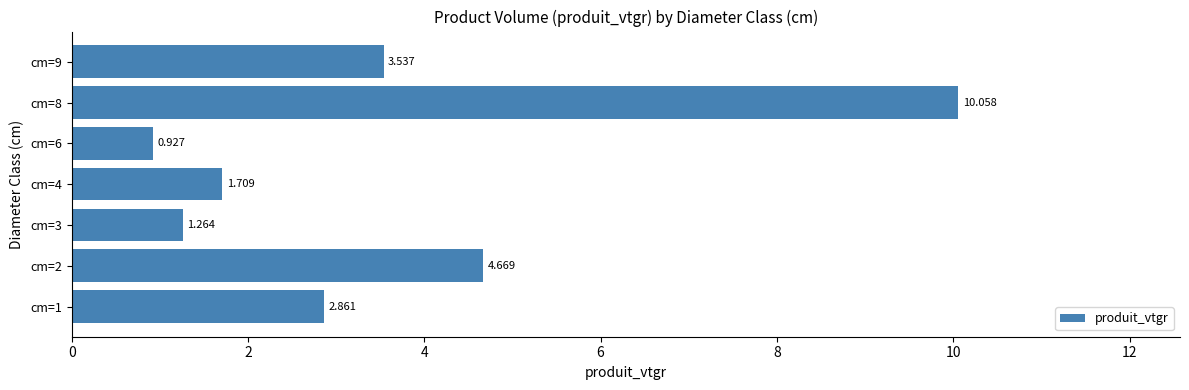

List the labels in order of value, smallest first.

cm=6, cm=3, cm=4, cm=1, cm=9, cm=2, cm=8